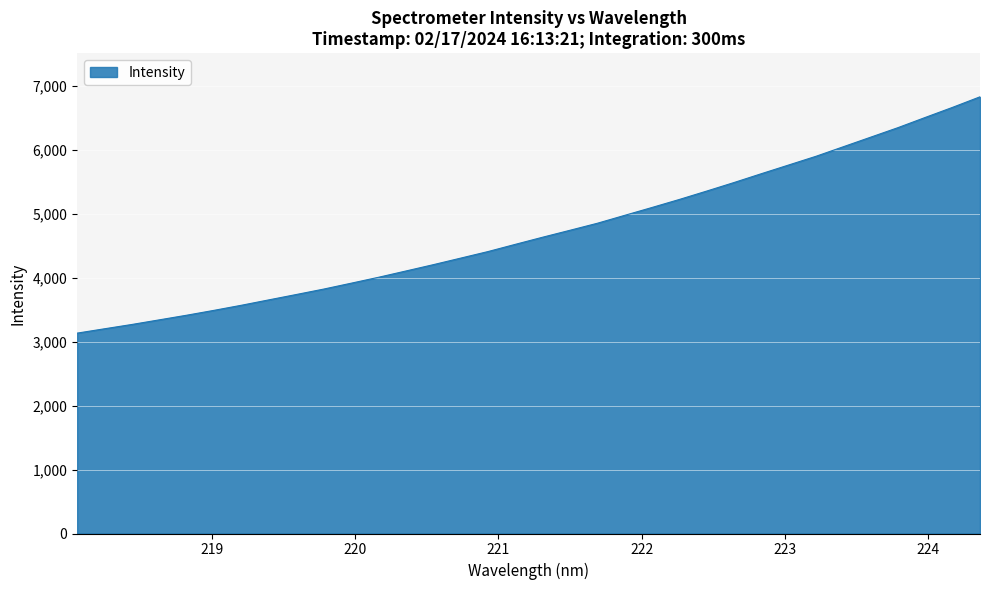

How many lines are shown in the chart?

1